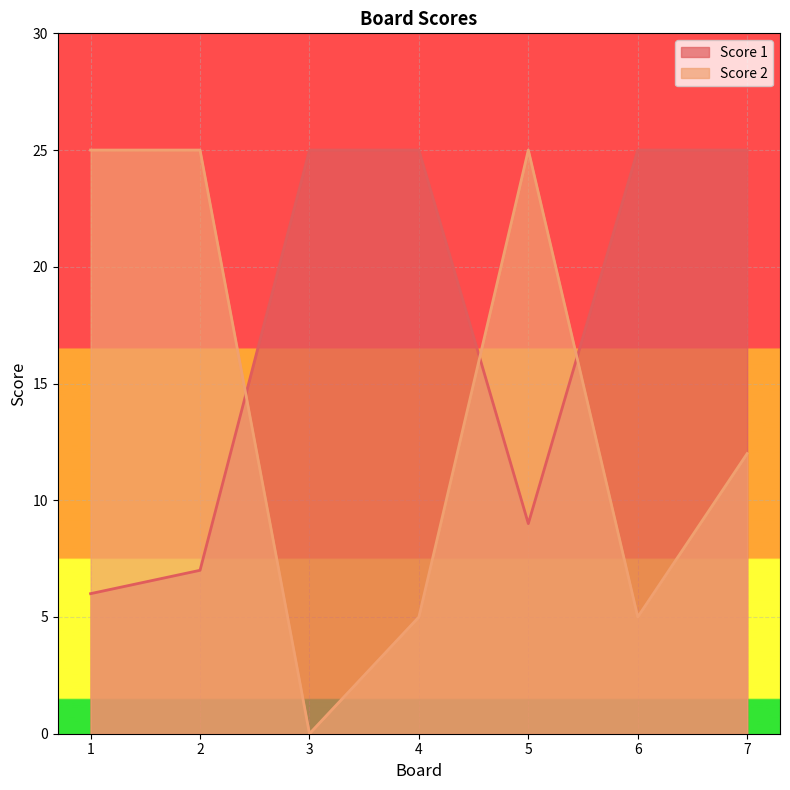

What is the value of the Score 2 point at the 6th from the left?

5